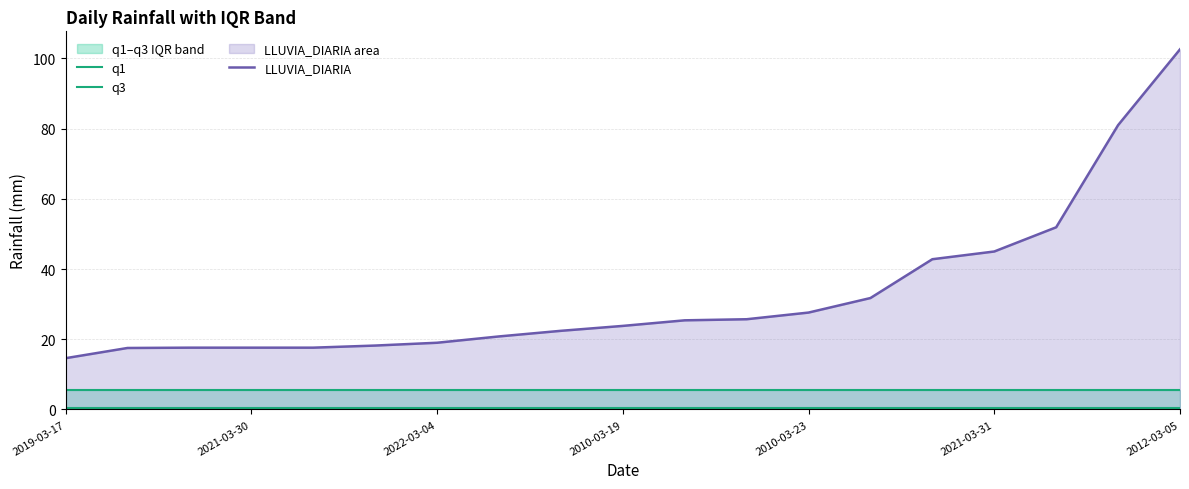

Which series has the largest range (max minus min)?

LLUVIA_DIARIA